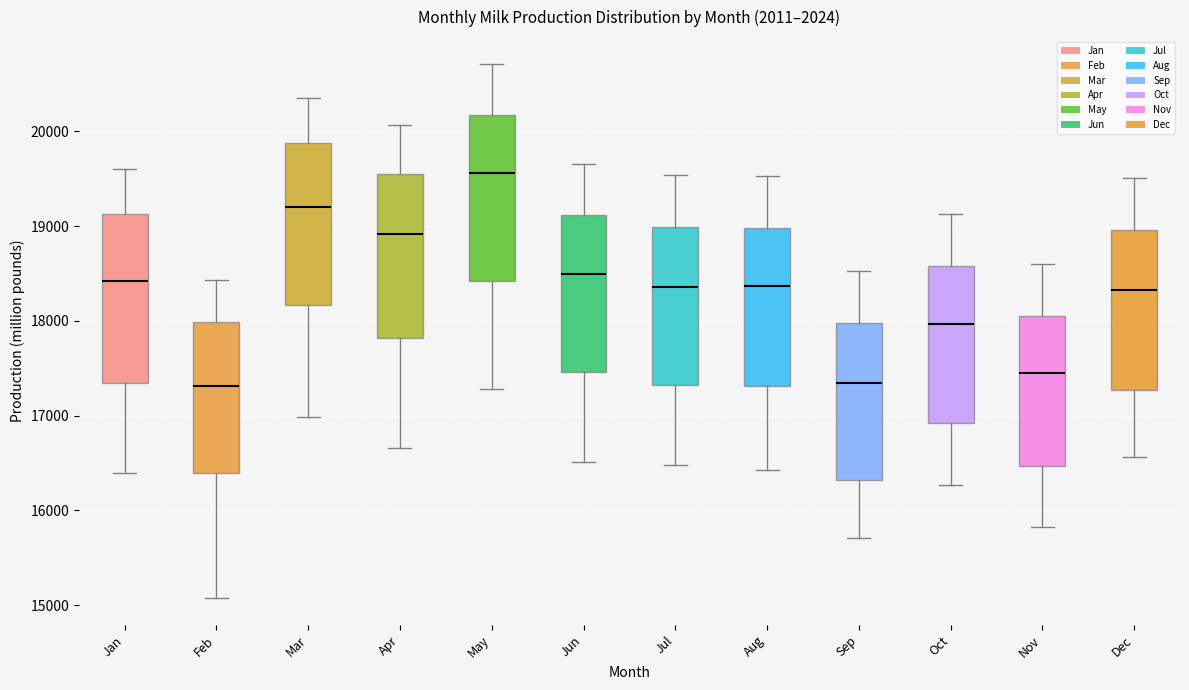

Which box's median line is the highest?

May